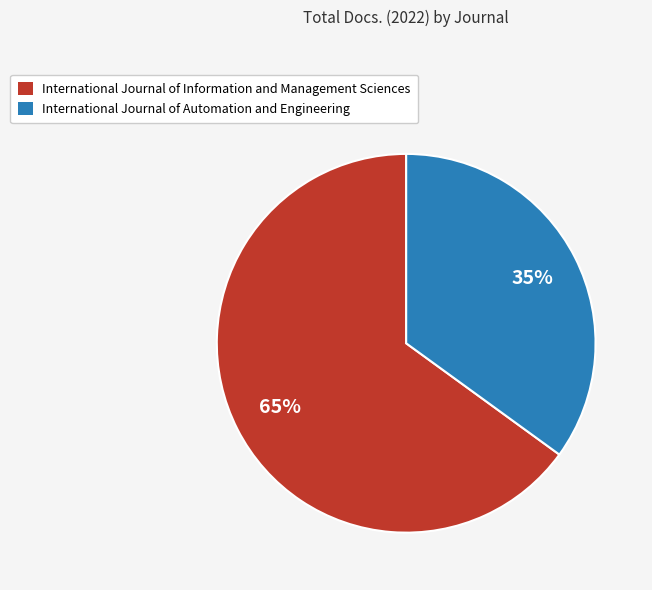

Rank the categories by value from highest to lowest.

International Journal of Information and Management Sciences, International Journal of Automation and Engineering